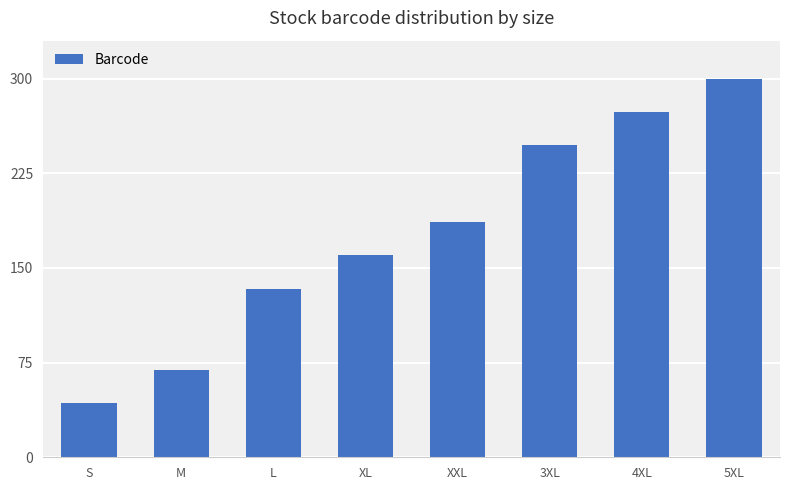

Which has a higher value, S or 5XL?

5XL